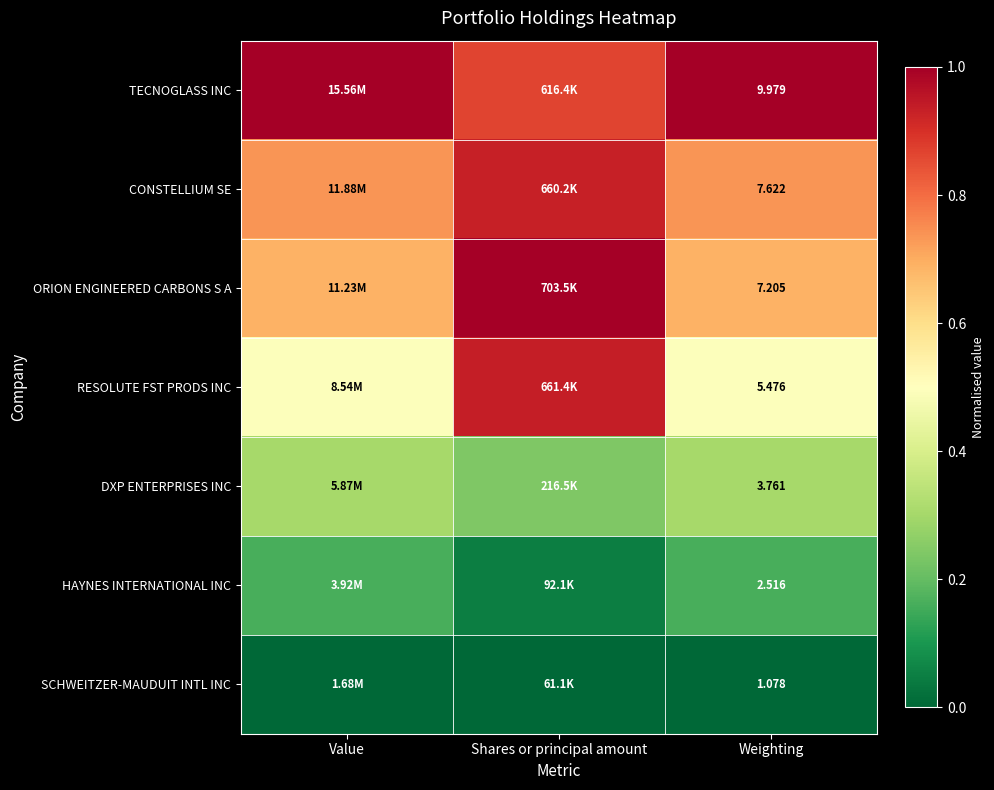

List the labels in order of CONSTELLIUM SE value, largest first.

Shares or principal amount, Weighting, Value